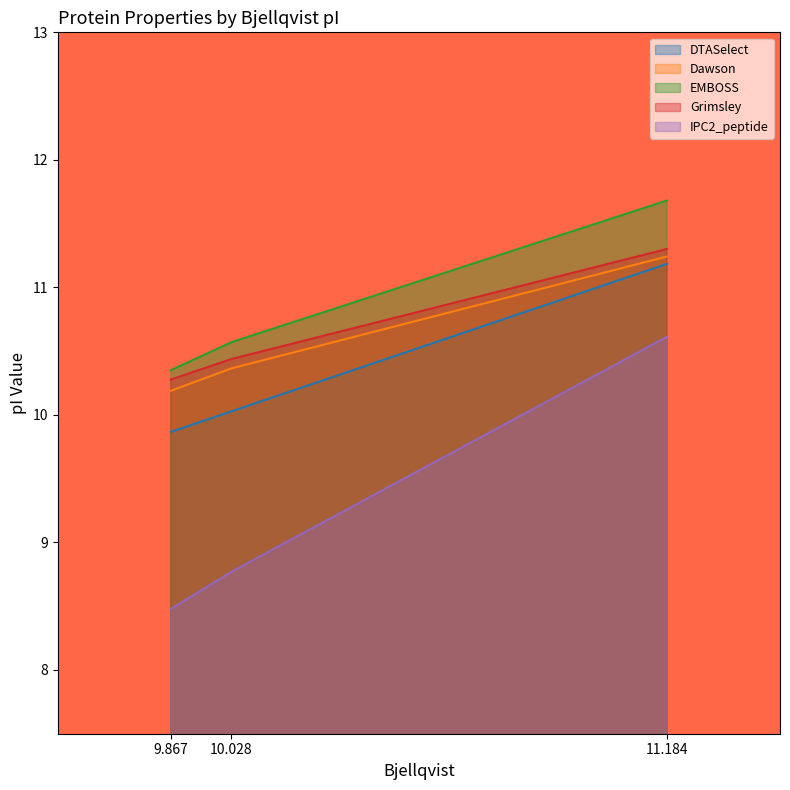

Where is Grimsley nearest to the value 10?

9.867